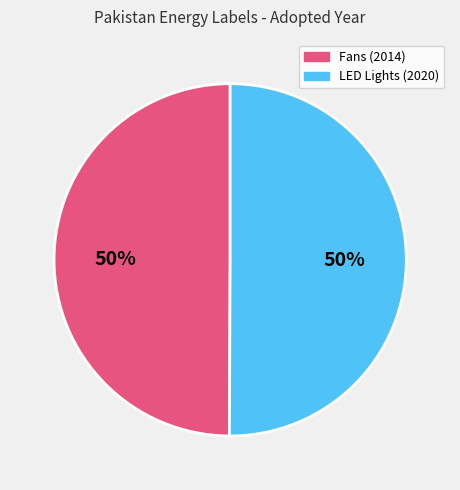

To the nearest percent, what is the average slice percentage?

50%